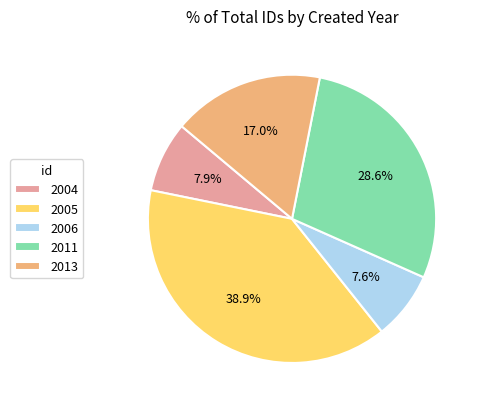

Which slice is the largest?

2005